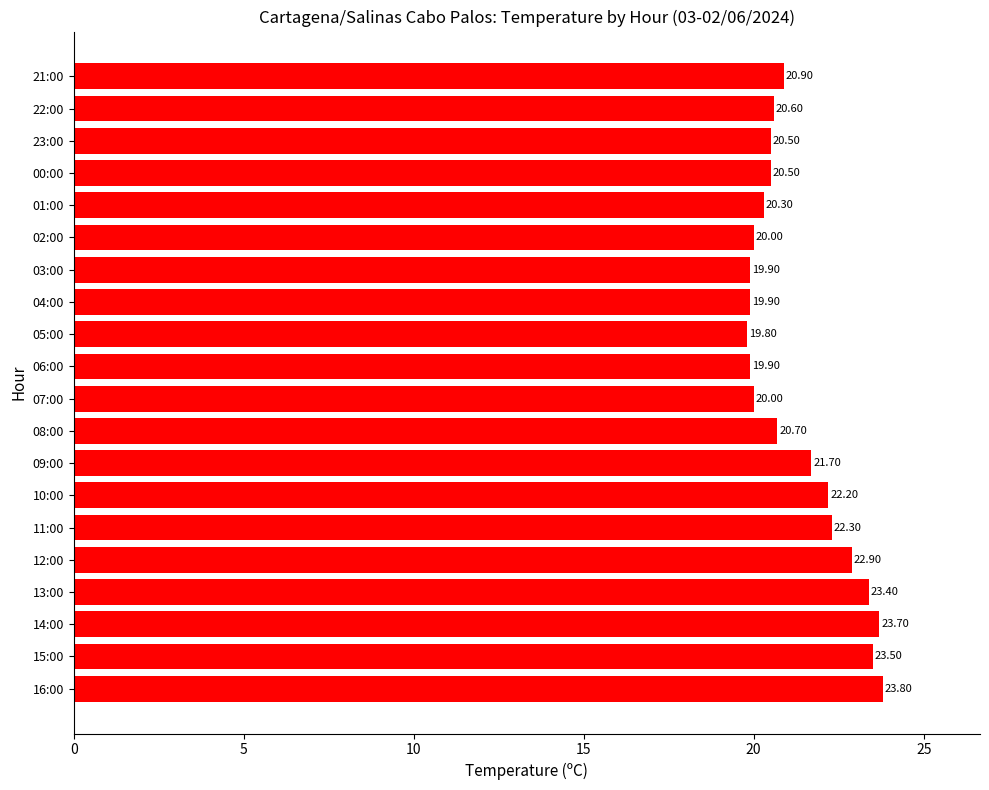

Which has a higher value, 00:00 or 13:00?

13:00